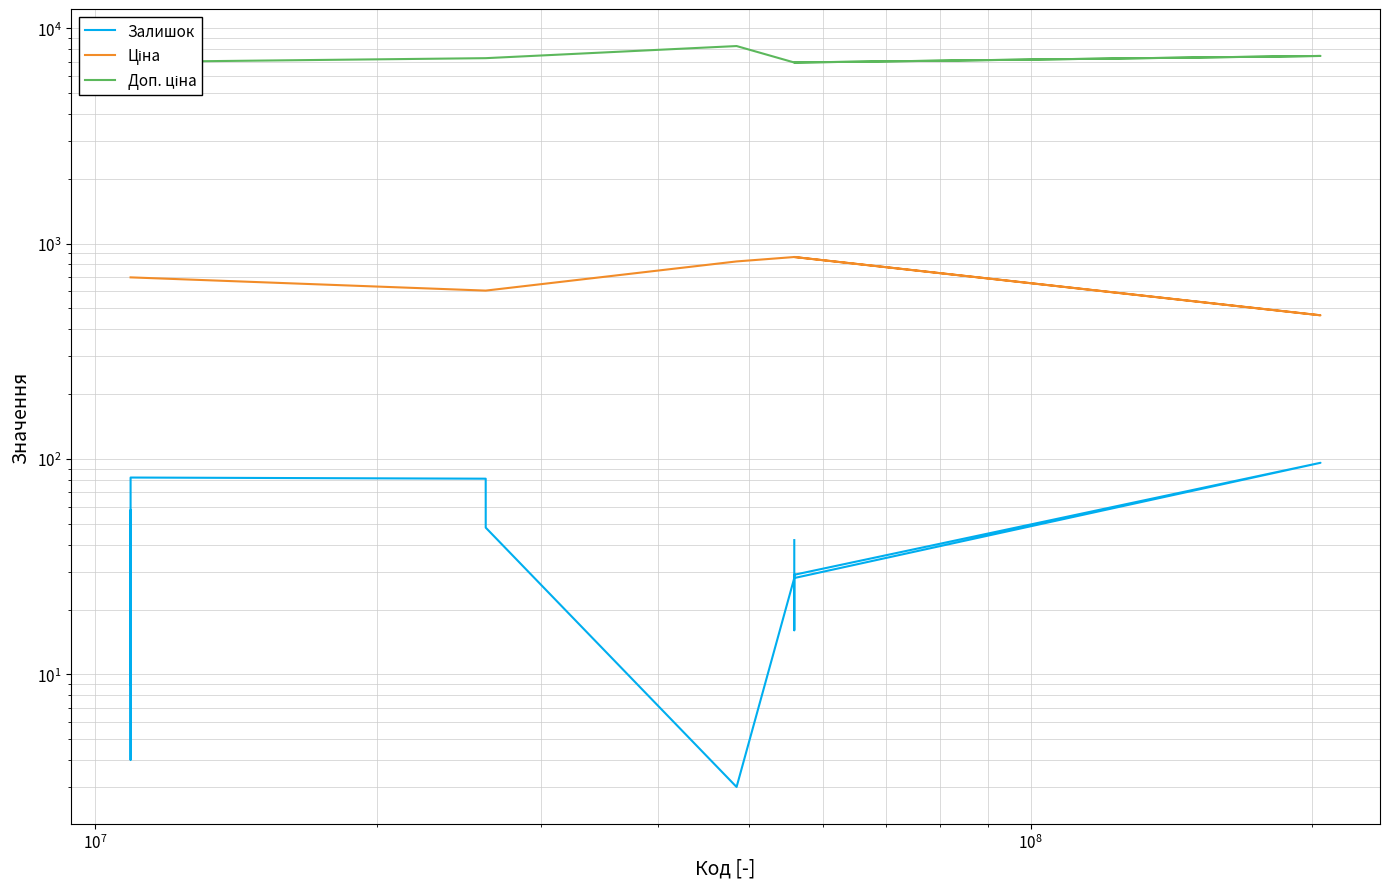

How many lines are shown in the chart?

3